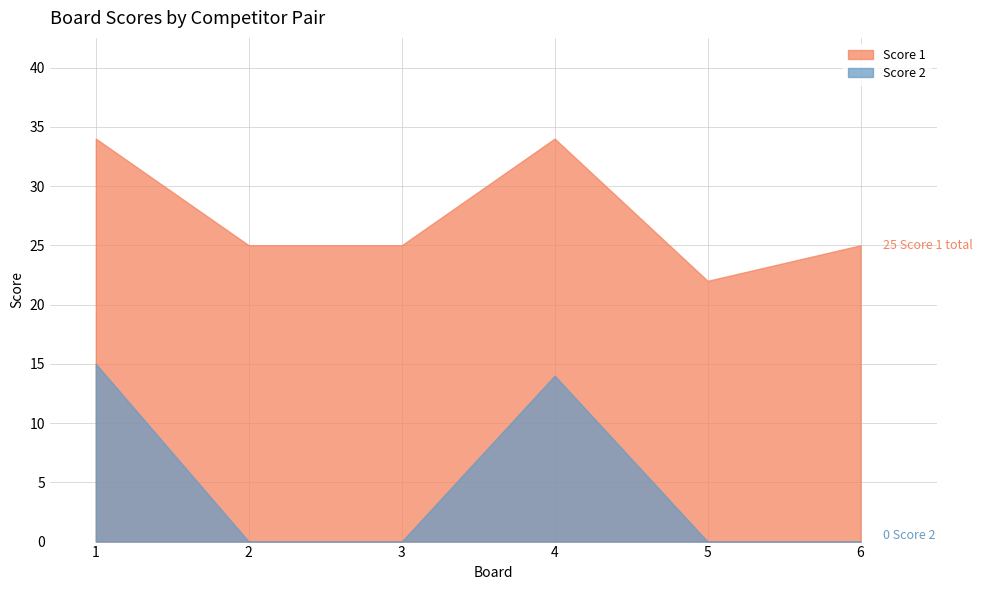

What are all the series names shown in the legend?

Score 1, Score 2